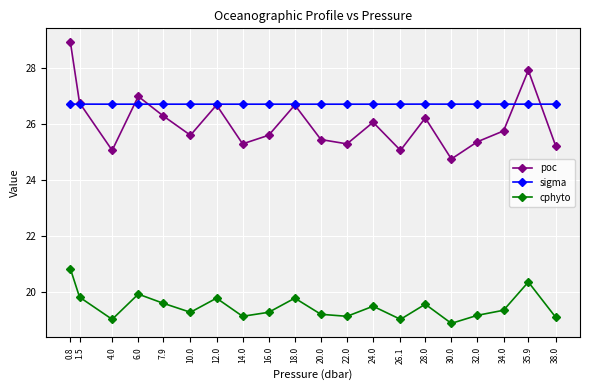

What is the minimum value for poc?

24.8